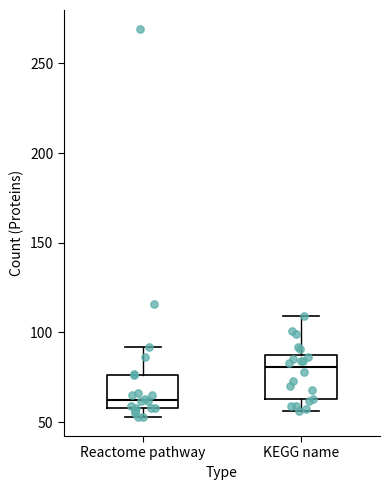

Reading left to right, read every box against the y-axis: the position of its median line, the range the box covers, and the ends of its whiskers. The values are not printed on the chart, so give them approximately, as read against the axis.

Reactome pathway: median 65, box 60 to 75, whiskers 55 to 90
KEGG name: median 80, box 65 to 85, whiskers 55 to 110